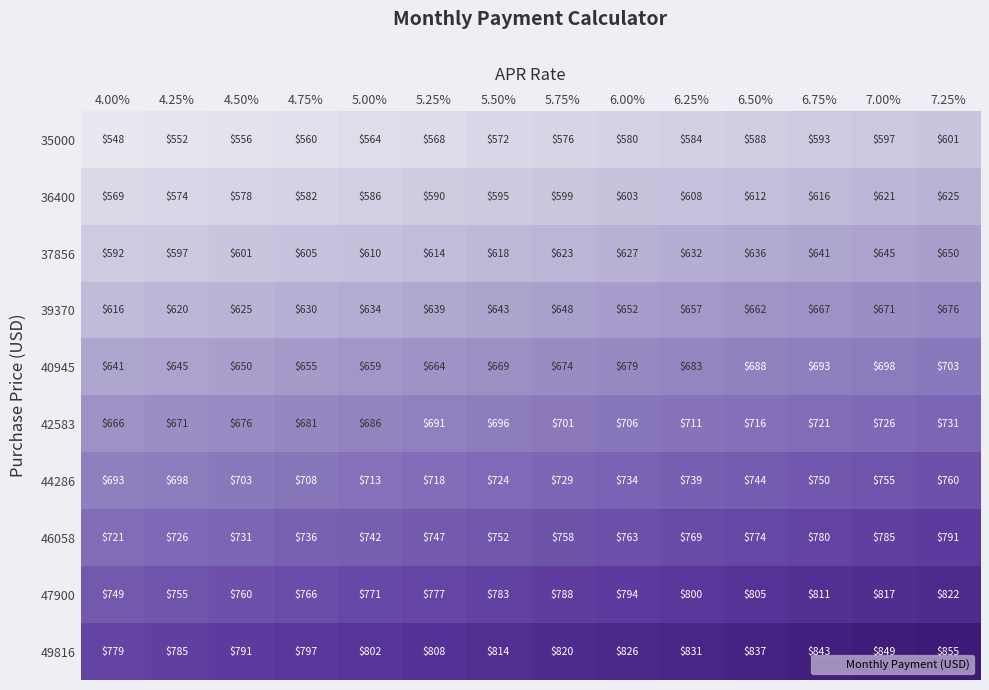

How many distinct data groups are displayed?

10